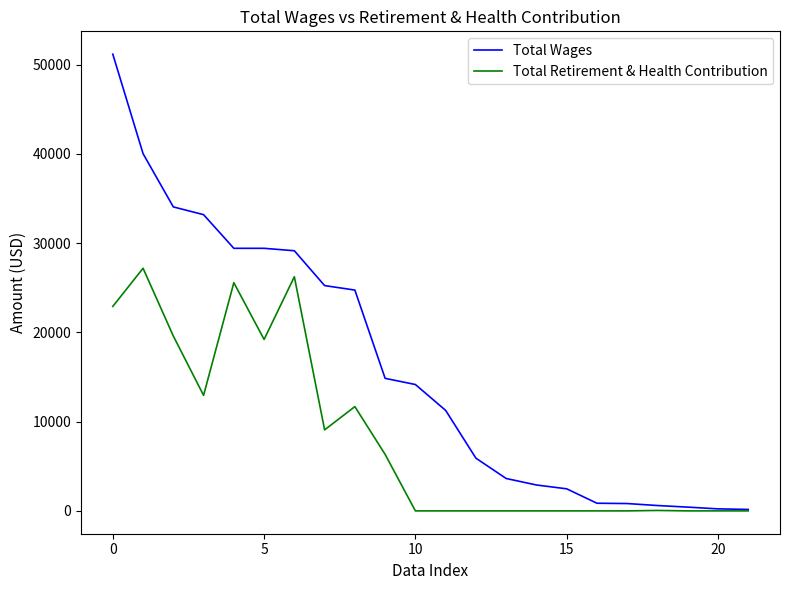

What is the highest value of the Total Wages series?

51178